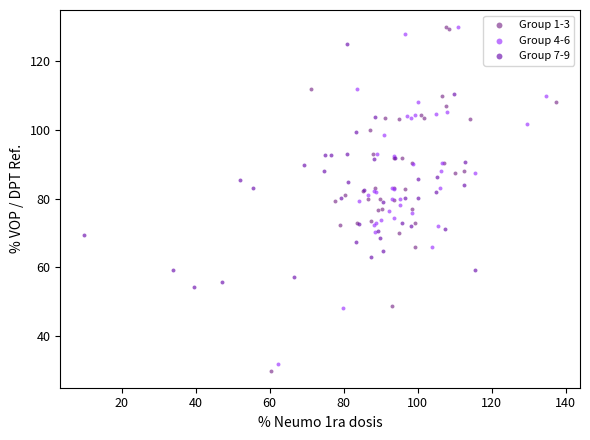

Which series has the widest spread of Y values?

Group 1-3